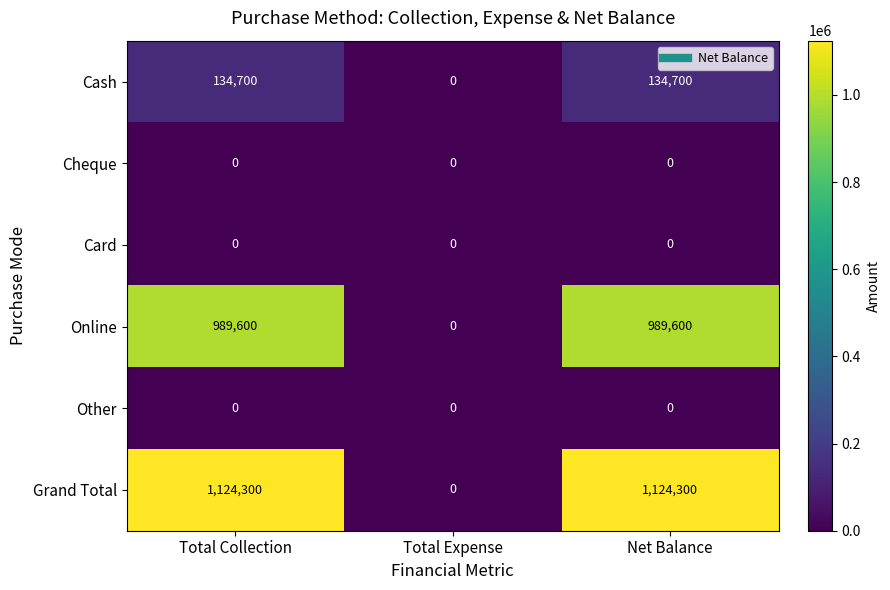

How many series are shown in this chart?

6